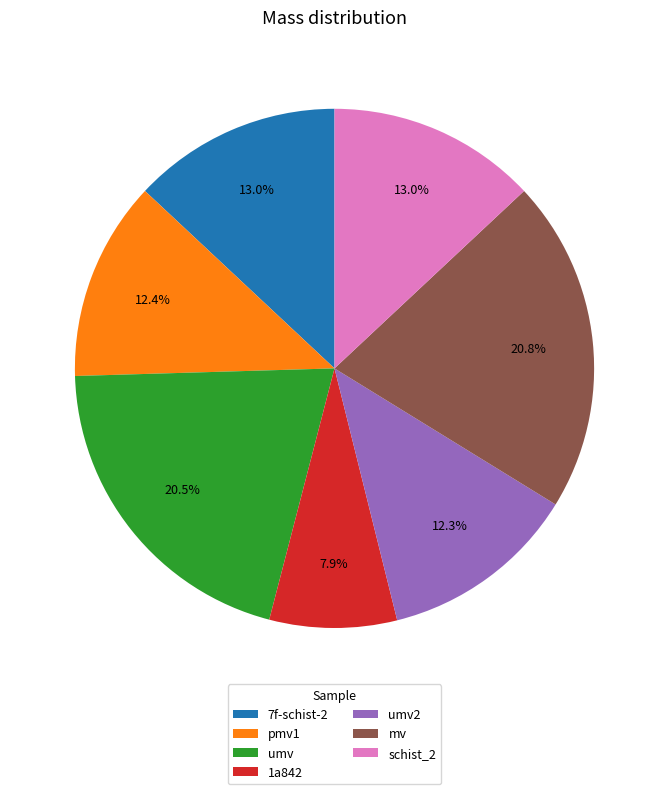

Which has a higher value, schist_2 or mv?

mv